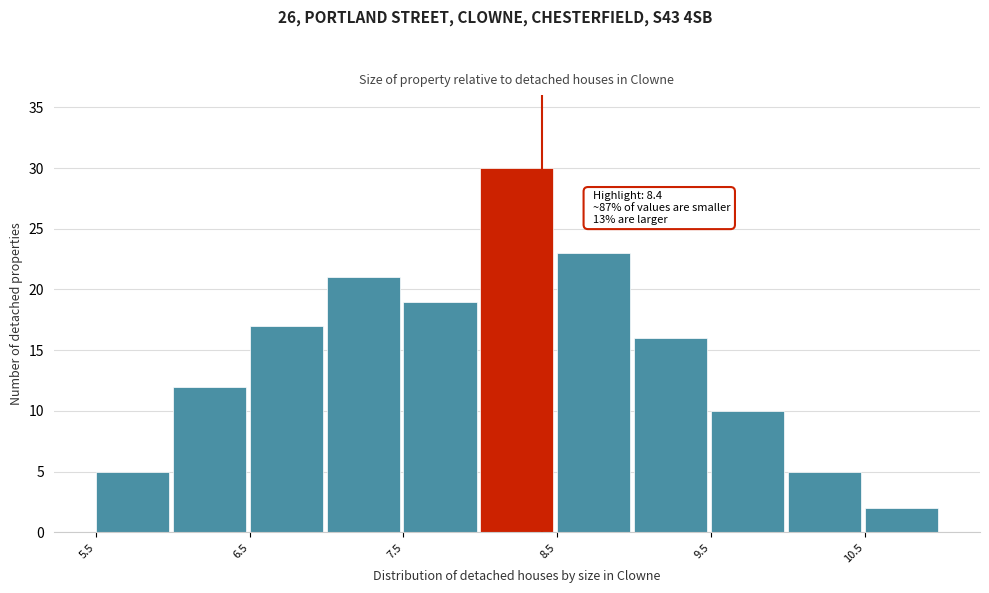

Over which range of the x-axis is the bar tallest?

8.0 to 8.5